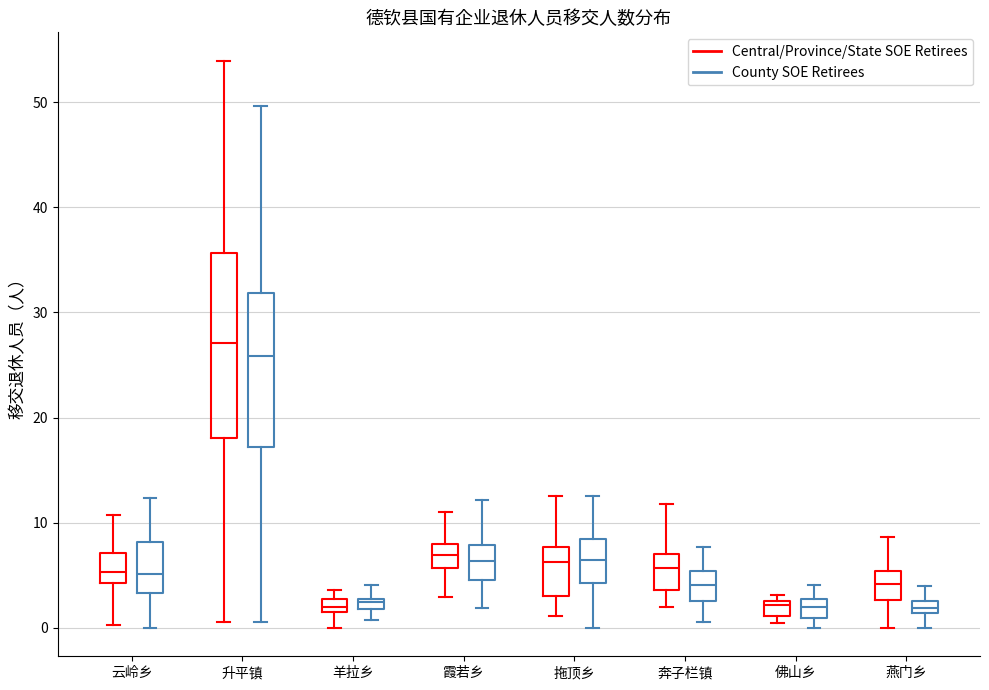

Which box is the tallest, from its lower edge to its upper edge?

升平镇 (Central/Province/State SOE Retirees)